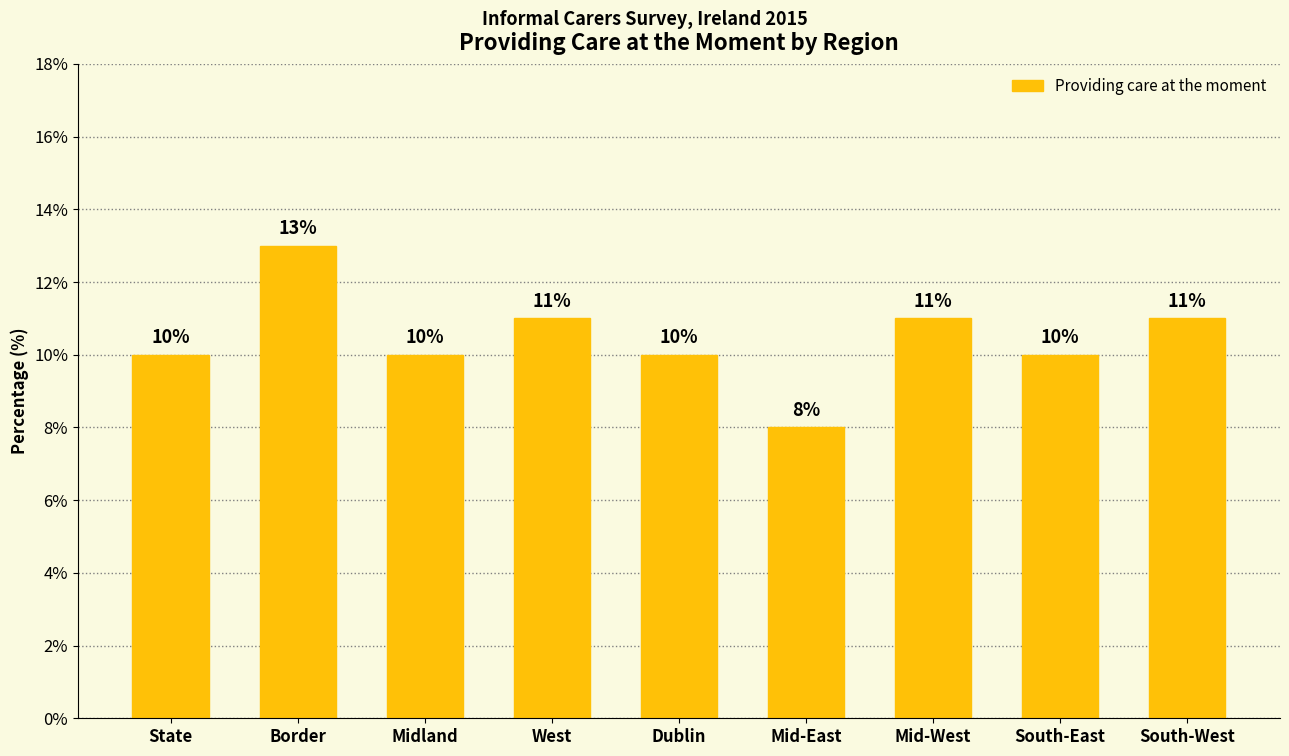

Is it true that the value at Midland is 7?

False